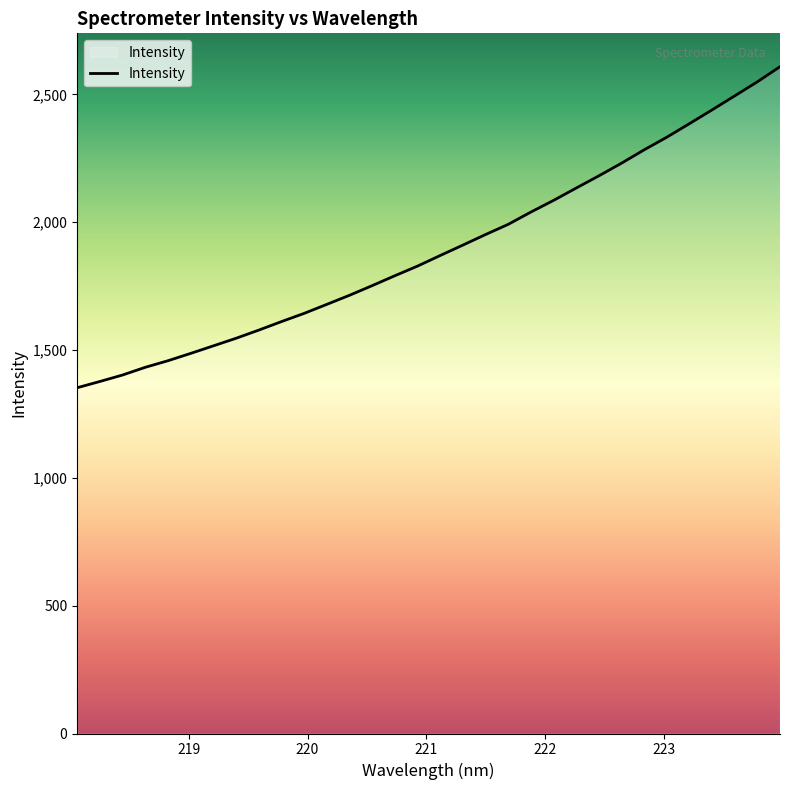

What is the maximum value shown in the chart?

2608.4